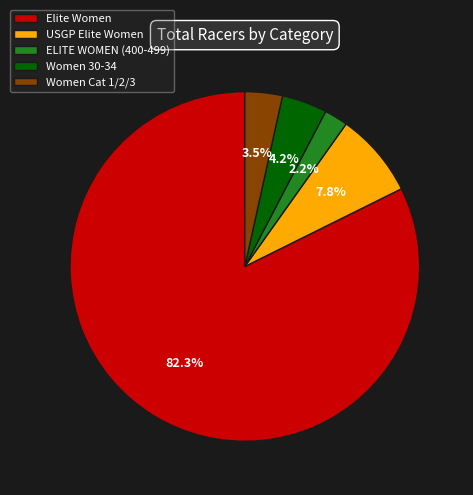

Is ELITE WOMEN (400-499) the majority of the pie?

No